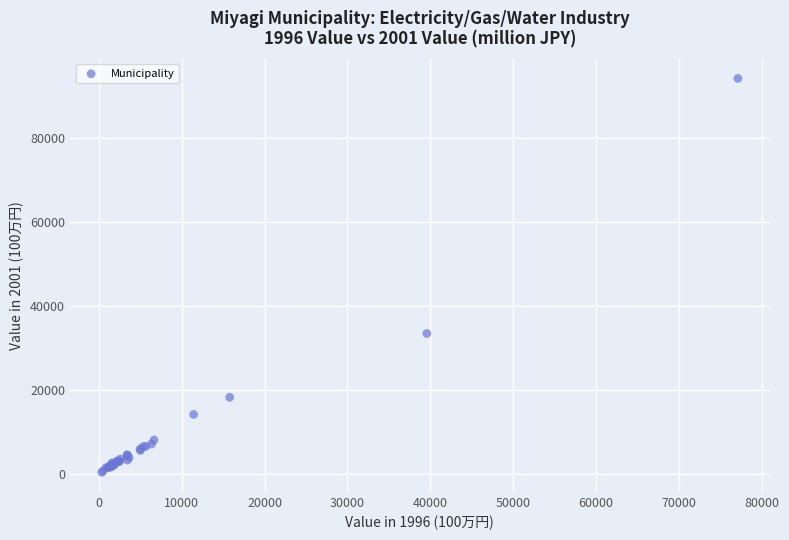

What Y value in the scatter plot is closest to 47211?

33379